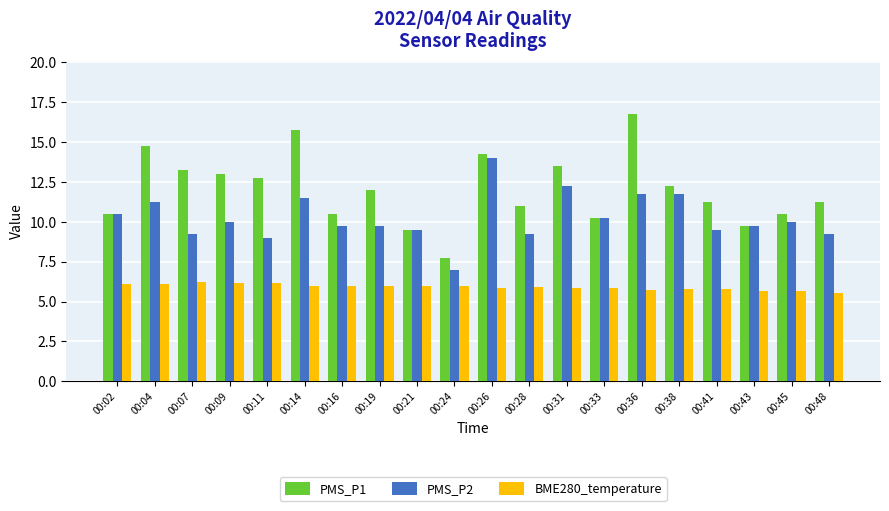

What is the highest value of the BME280_temperature series?

6.2